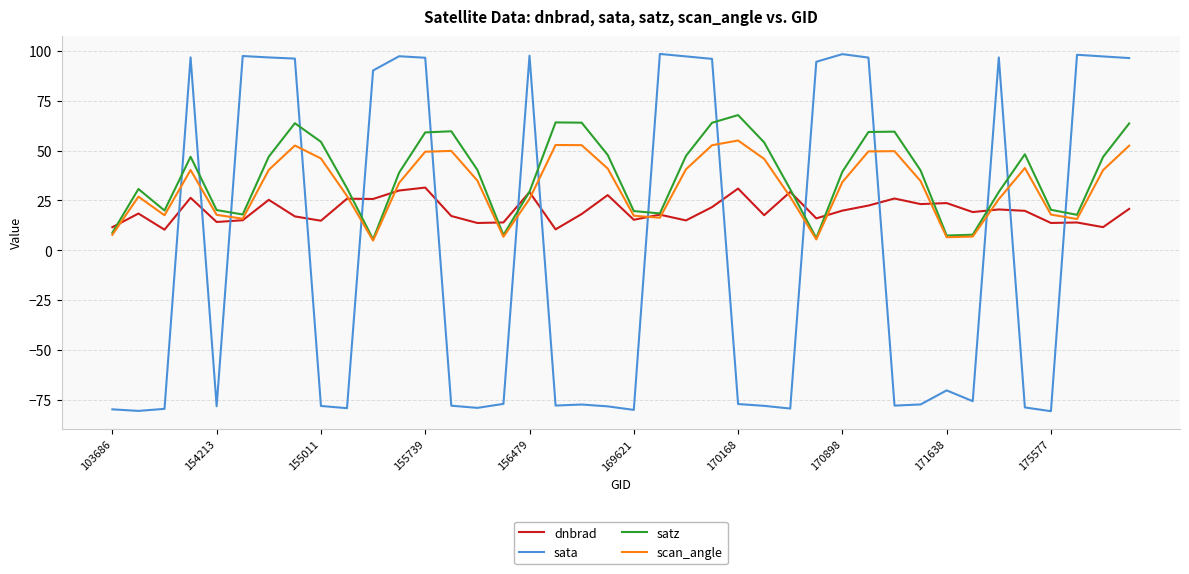

What is the sum of all dnbrad values?

793.1